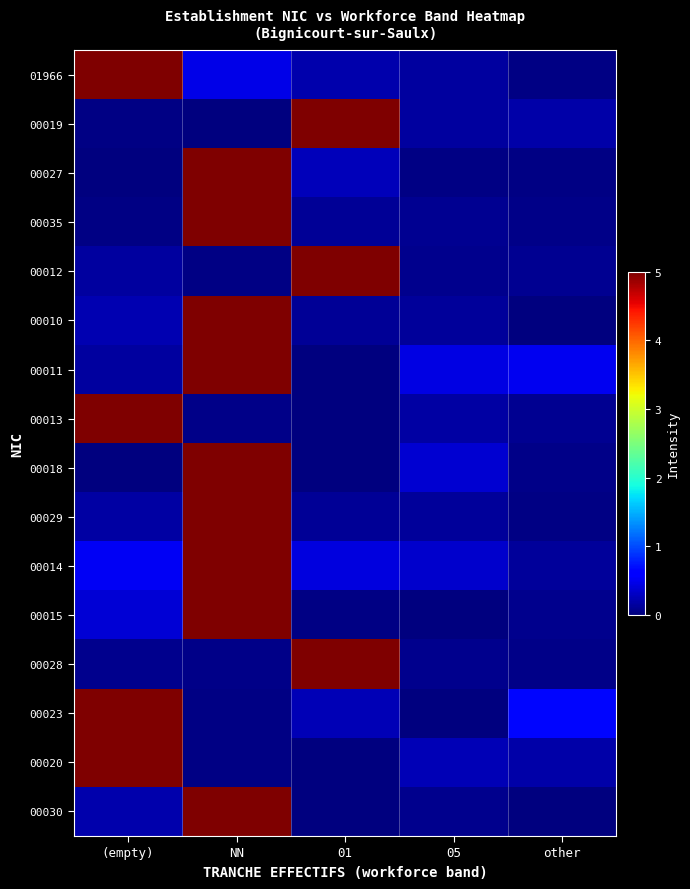

What is the spread (max minus min) of values at other?

0.6